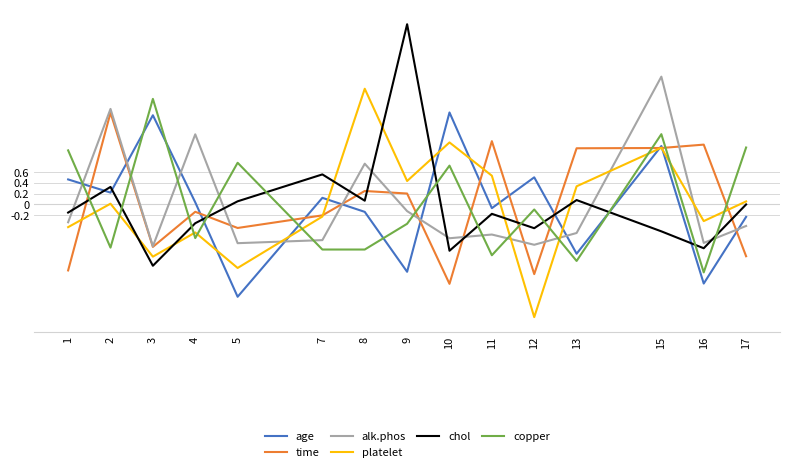

Is it true that alk.phos equals 1.8 at 2?

True